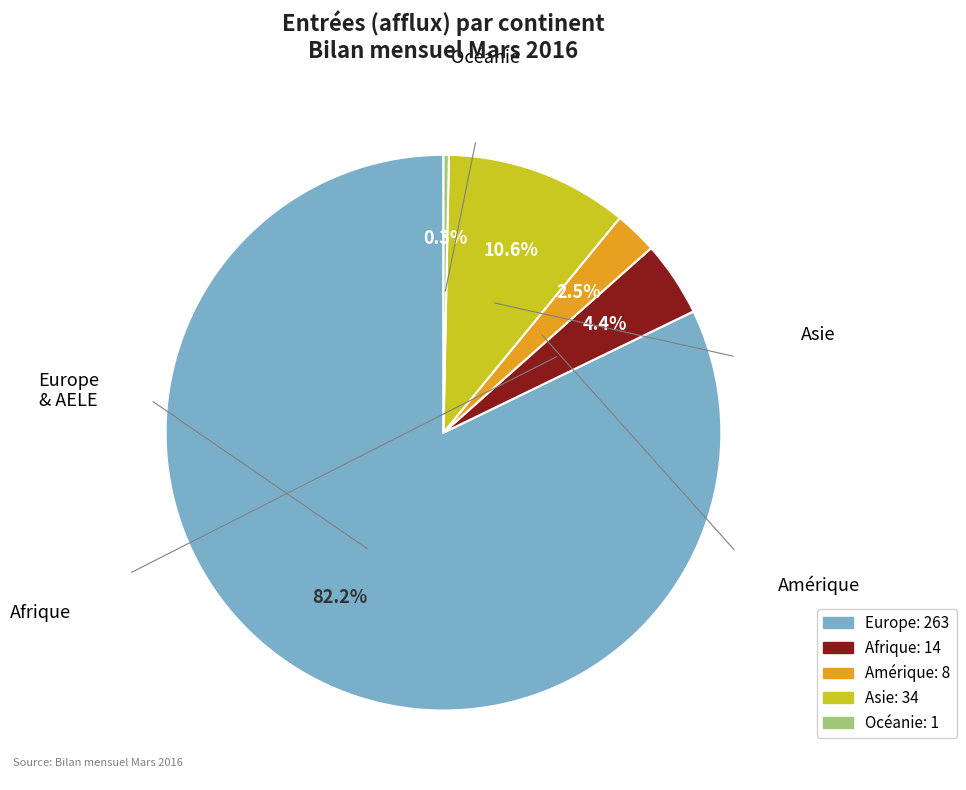

Is Europe the majority of the pie?

Yes